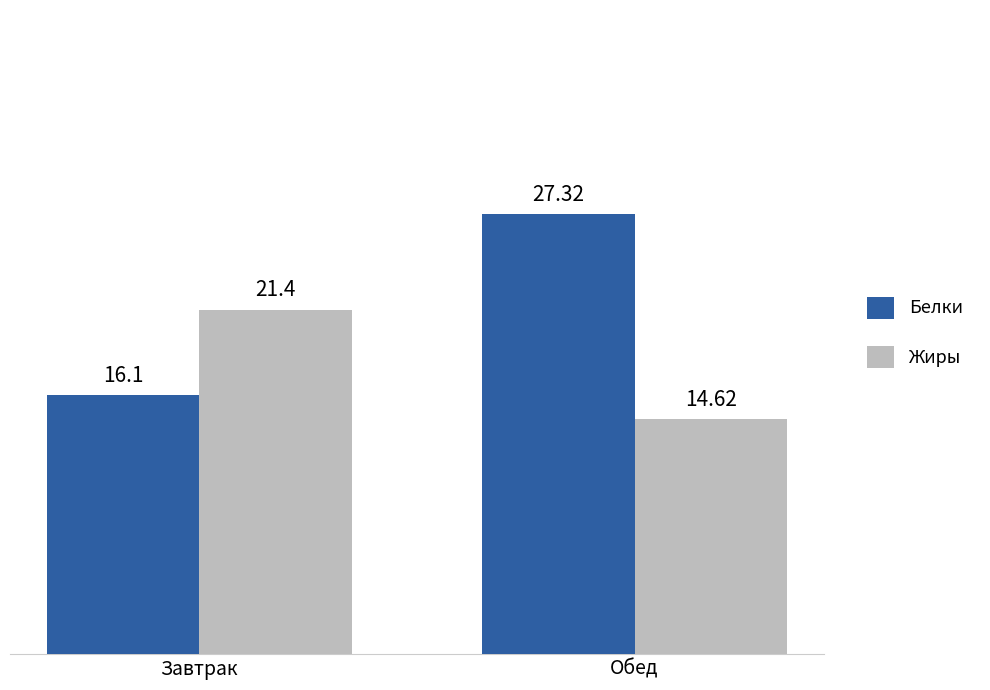

How many bars are there in total?

4